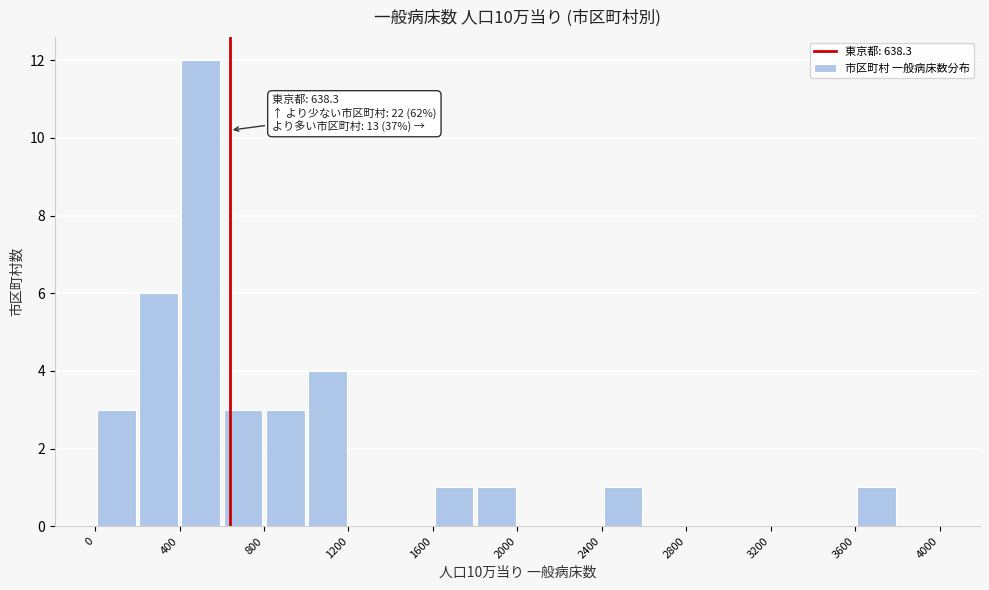

Which range on the x-axis has the tallest bar?

400 to 600